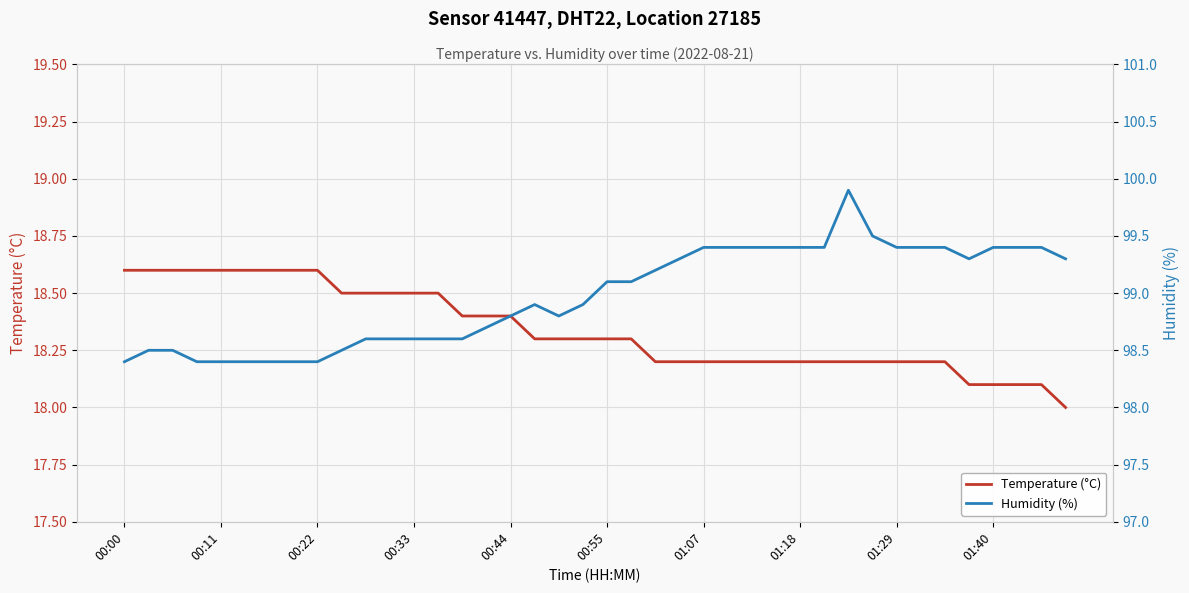

What is the difference between the maximum and minimum values in the Humidity (%) series?

1.5